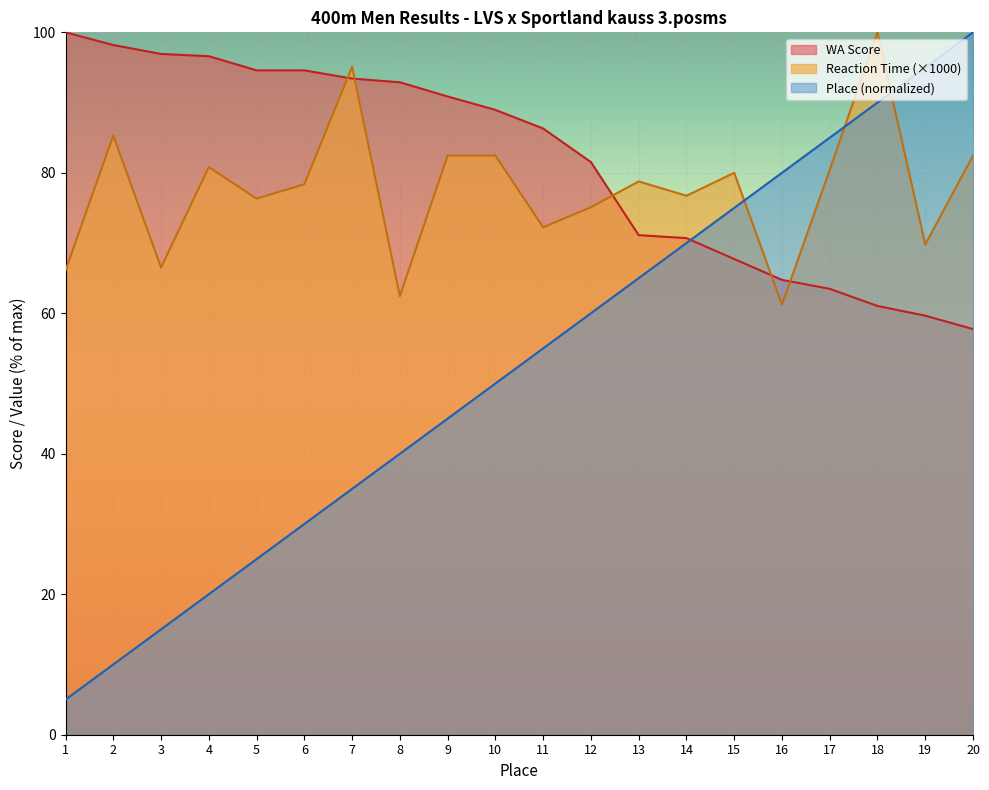

At how many categories does at least one series exceed 58?

20